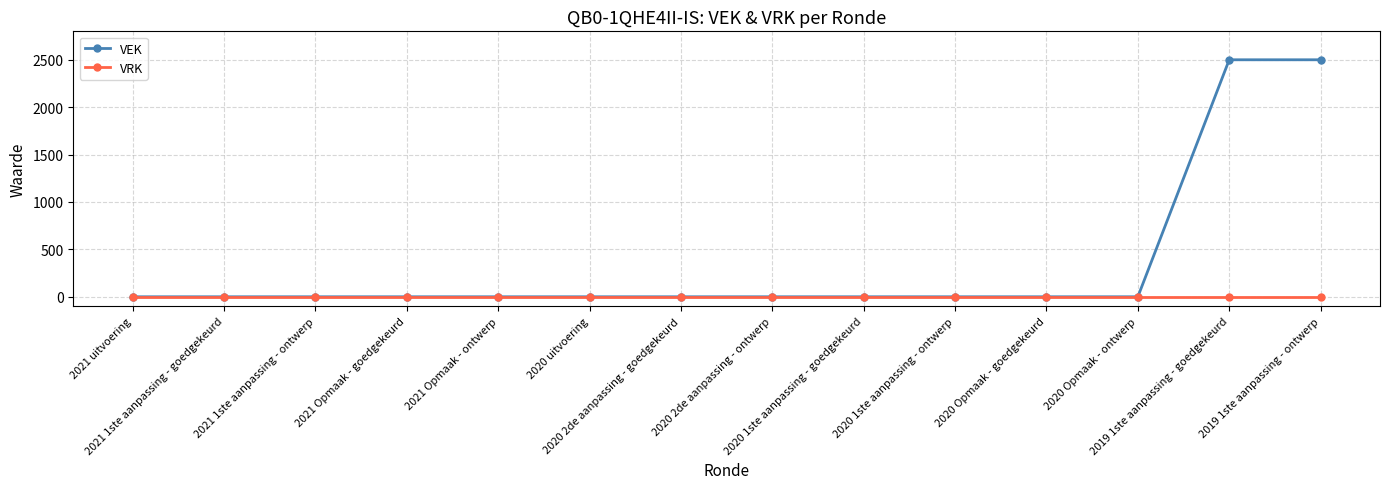

The VEK series shows 2500 at 2019 1ste aanpassing - ontwerp. True or false?

True